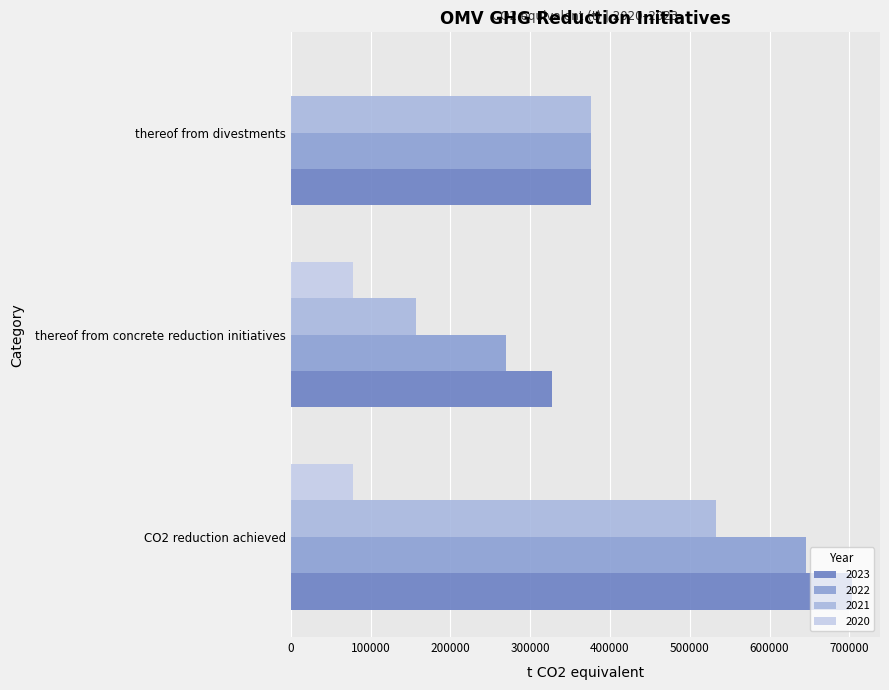

What position from the left is thereof from divestments?

3